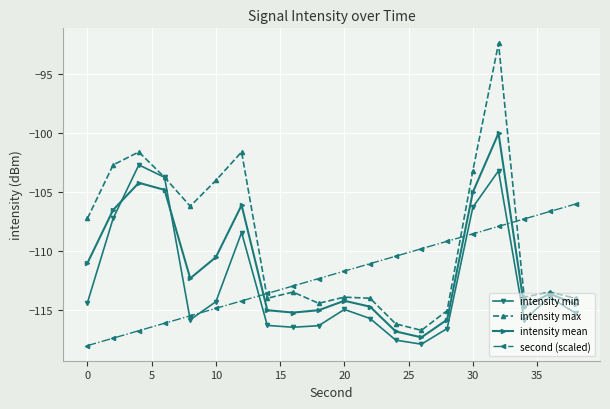

What is the minimum value shown in the chart?

-118.0